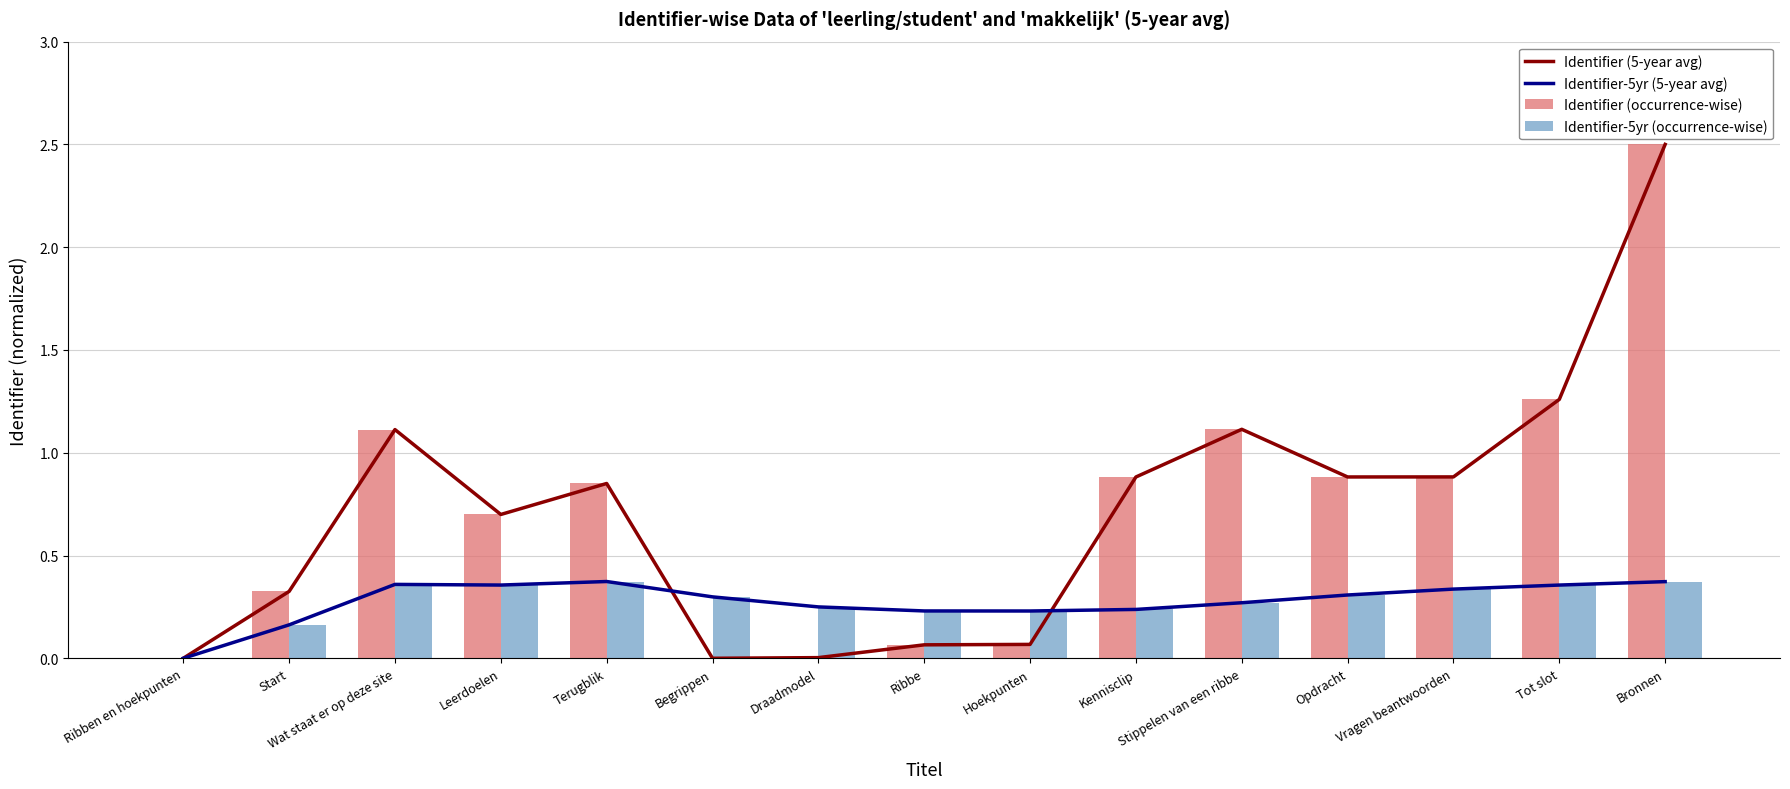

What position from the right is Start?

14